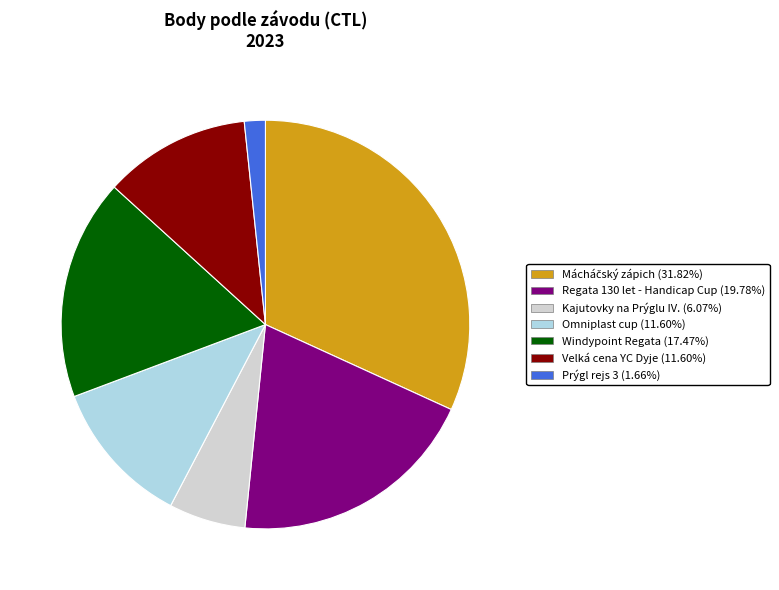

Does any single category account for the majority?

No